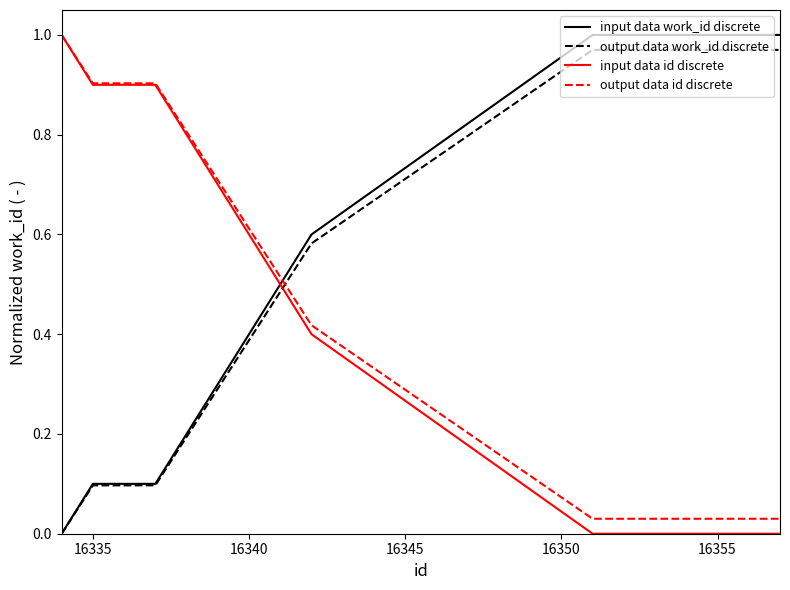

Which series ends up on top after the final intersection of output data work_id discrete and input data id discrete?

output data work_id discrete